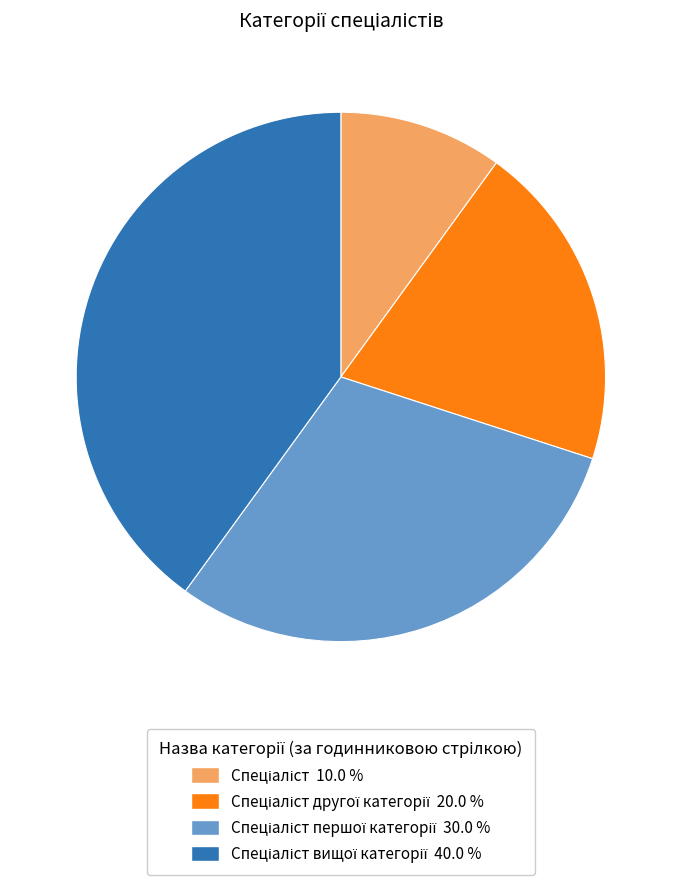

Does any single category account for the majority?

No